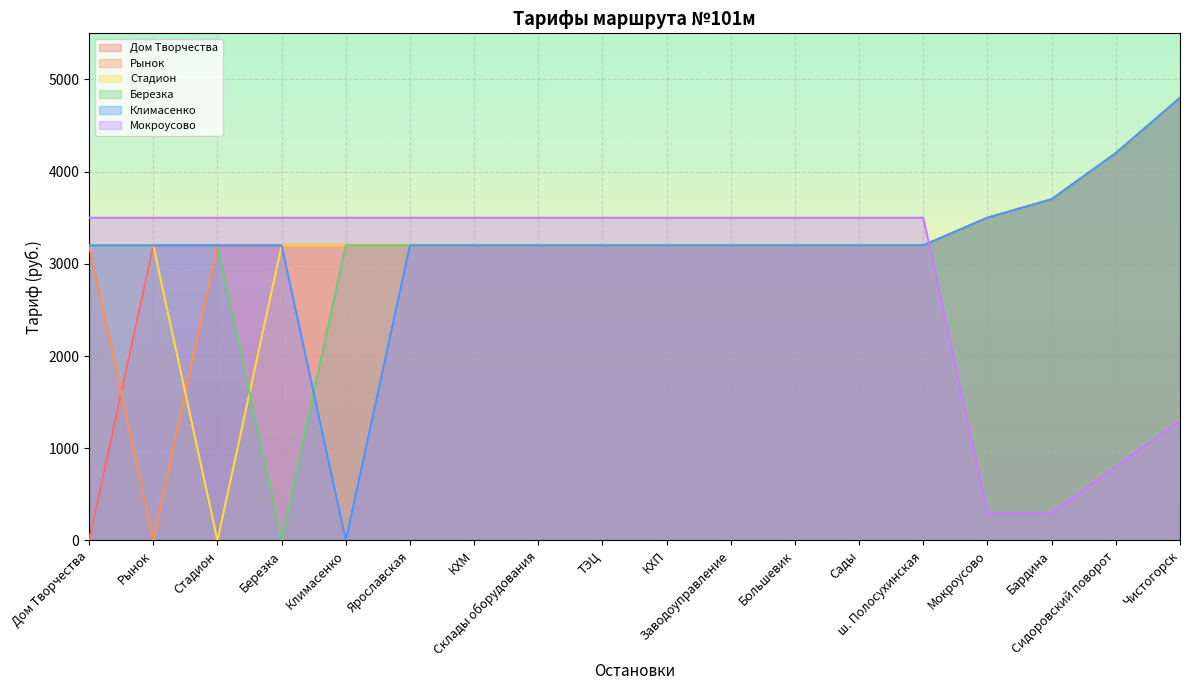

After their last crossing, which series has the higher values: Березка or Стадион?

Стадион